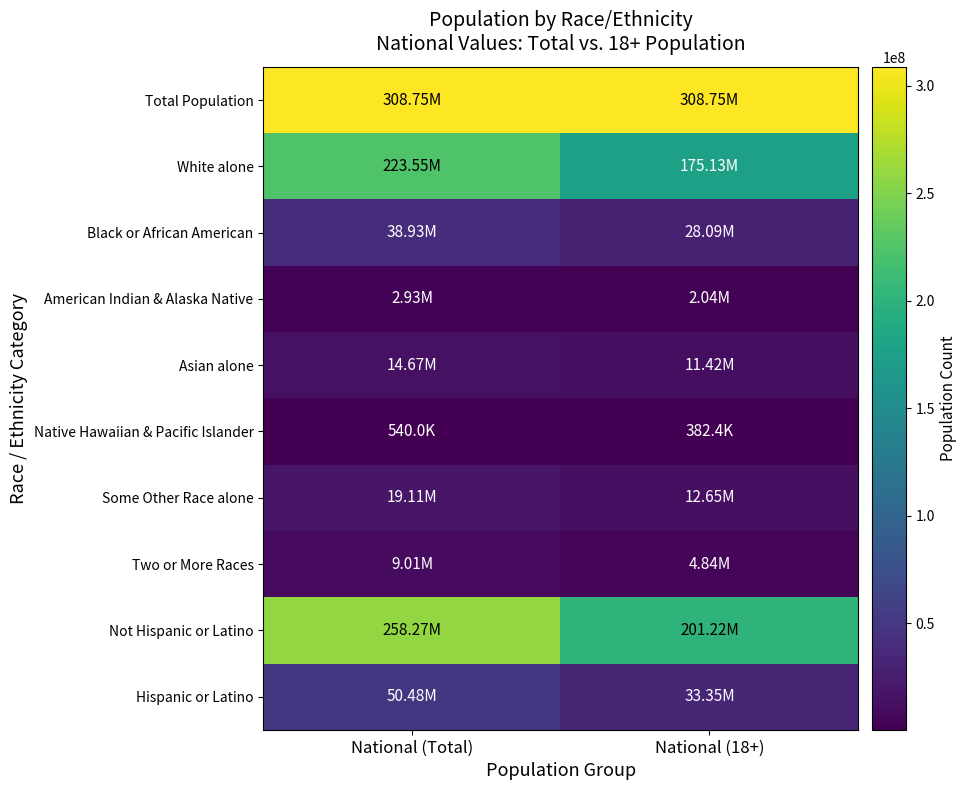

At which category is the sum across all series the highest?

National (Total)